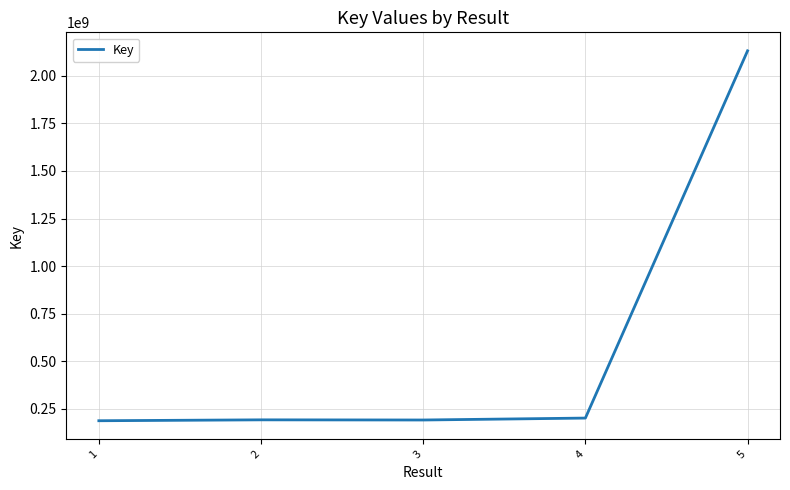

Count the number of categories in the chart.

5